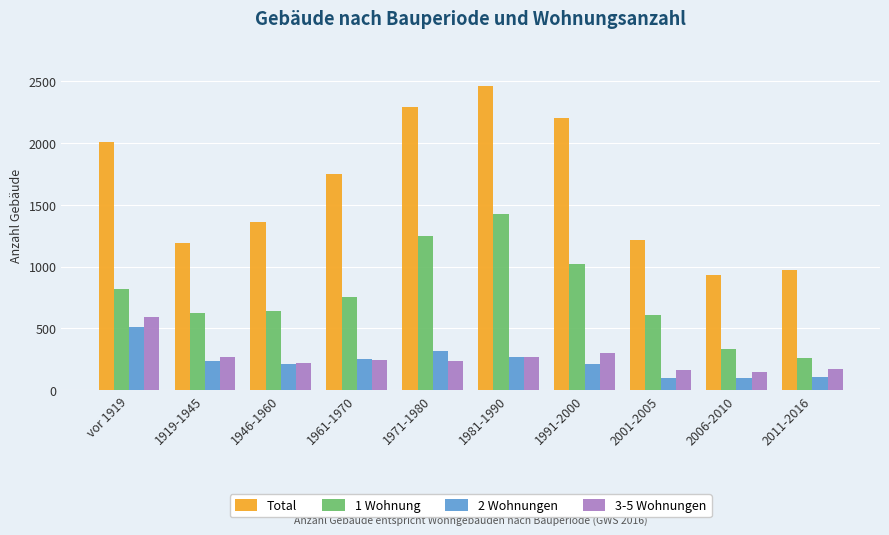

At which category is the sum across all series the highest?

1981-1990